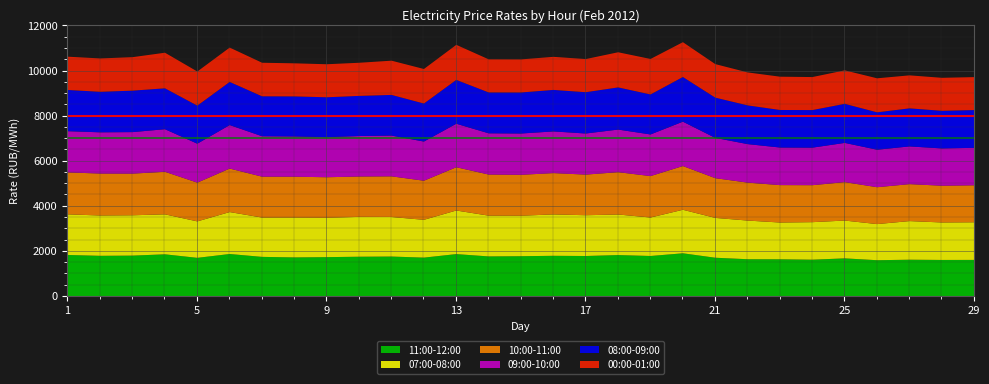

How many data points in 11:00-12:00 are less than 1761?

14